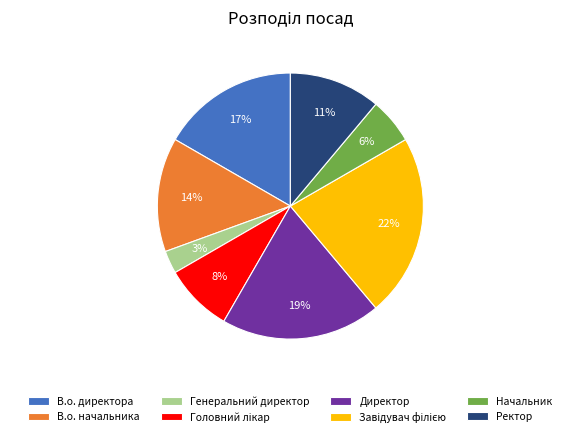

How many slices are in this pie chart?

8